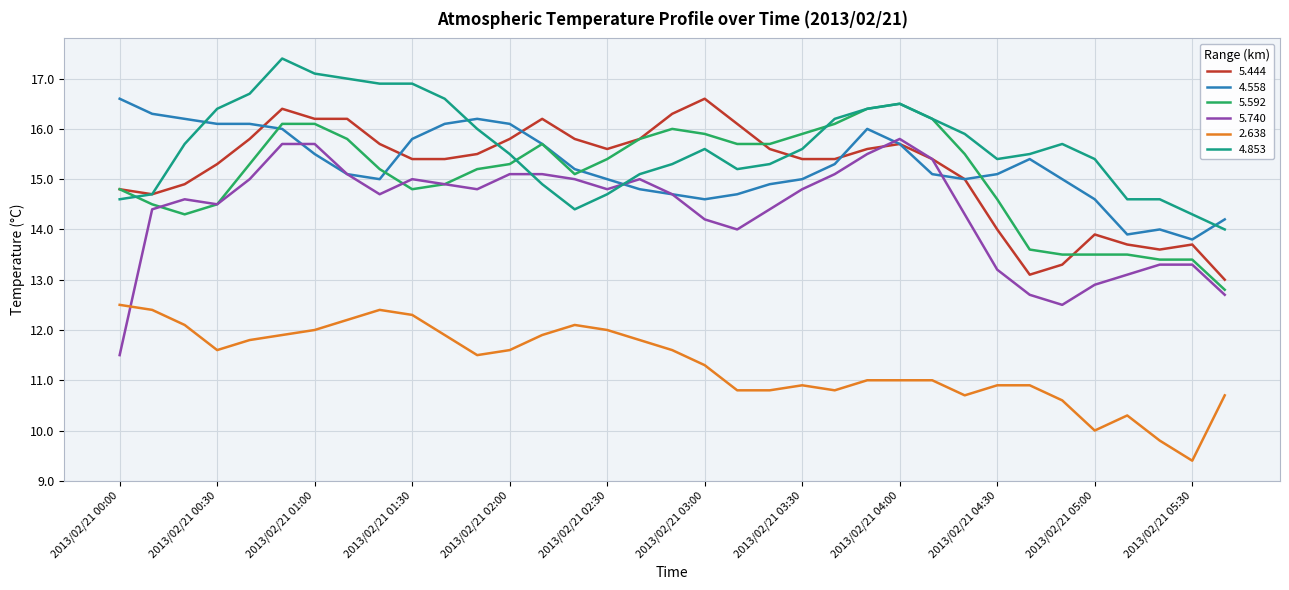

After their last crossing, which series has the higher values: 4.853 or 4.558?

4.558